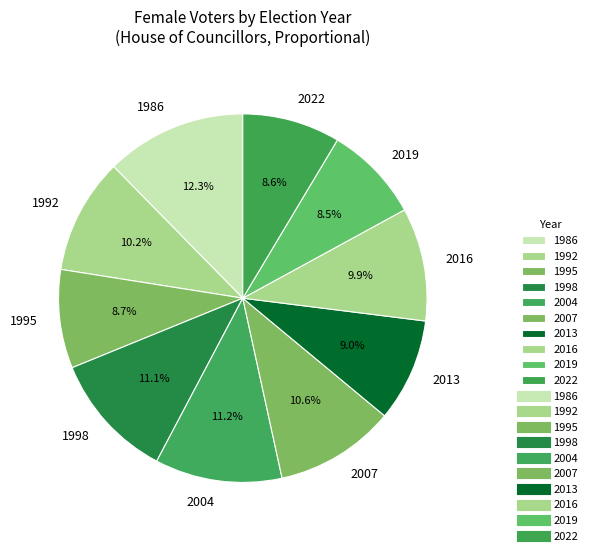

Which has a higher value, 2013 or 1986?

1986